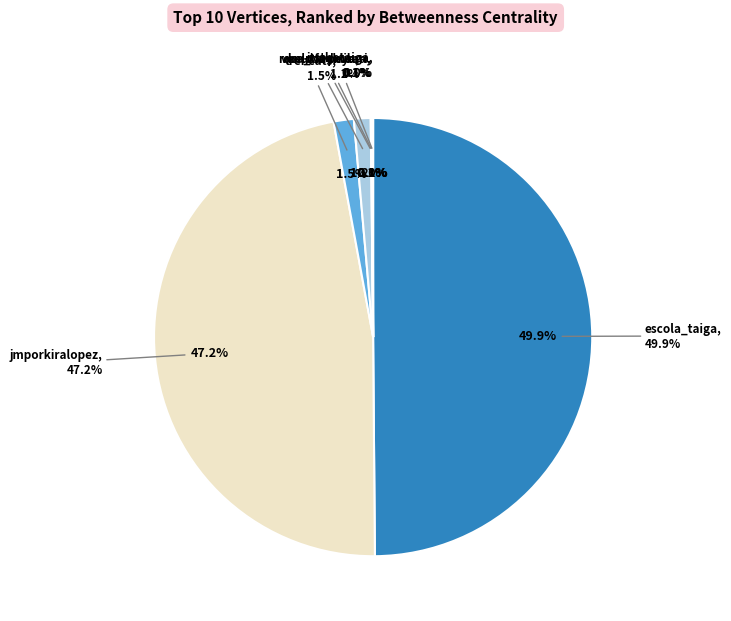

Does any single category account for the majority?

No